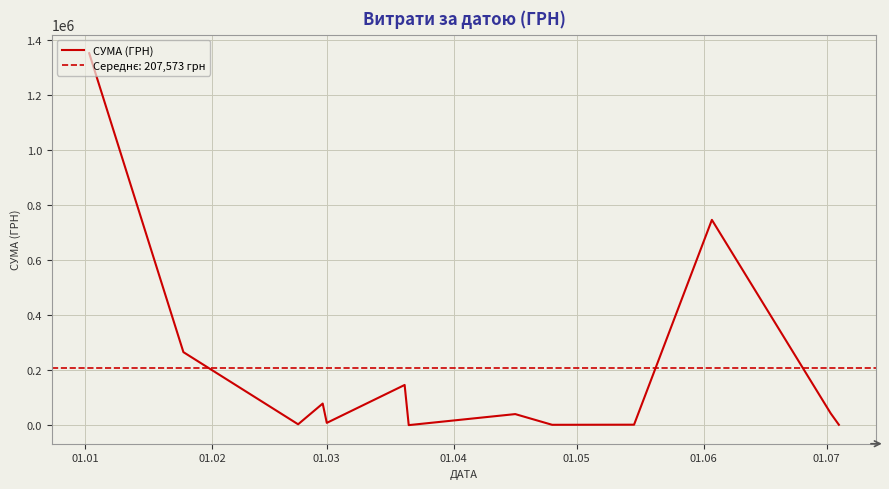

Reading right to left, what are all the values shown in this chart?

2459.1	44009.4	746486.4	2790.0	2379.0	41245.2	1184.0	147013.0	9350.4	79507.0	4239.9	266223.8	1351562.6